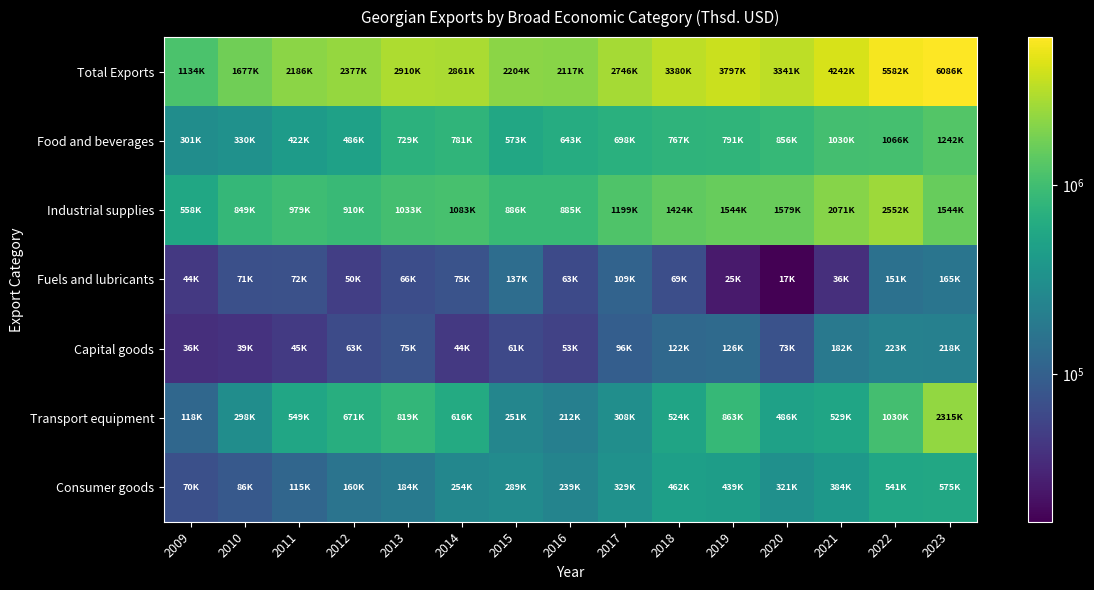

Reading right to left, list all the values displayed in this chart.

Total Exports: 2023=6086416.7	2022=5582444.2	2021=4242457.0	2020=3340697.6	2019=3797041.2	2018=3379656.9	2017=2745667.1	2016=2117136.4	2015=2204182.6	2014=2861045.2	2013=2910314.5	2012=2376635.4	2011=2186421.2	2010=1677306.9	2009=1133630.2
Food and beverages: 2023=1242009.1	2022=1065641.4	2021=1030225.6	2020=856448.1	2019=790934.2	2018=767404.9	2017=698108.1	2016=643278.4	2015=573287.2	2014=781384.6	2013=728555.9	2012=485609.7	2011=422023.2	2010=330180.1	2009=301311.3
Industrial supplies: 2023=1544029.7	2022=2552176.9	2021=2071235.9	2020=1578862.1	2019=1543650.6	2018=1424284.6	2017=1199011.8	2016=884684.2	2015=886244.2	2014=1083087.8	2013=1033187.4	2012=909963.1	2011=978942.9	2010=849264.1	2009=558366.1
Fuels and lubricants: 2023=164835.3	2022=150725.8	2021=36315.3	2020=16531.7	2019=25168.7	2018=68647.1	2017=109485.2	2016=62903.6	2015=136748.3	2014=74802.7	2013=66246.5	2012=50034.7	2011=72363.7	2010=70653.6	2009=44329.2
Capital goods: 2023=217904.0	2022=223144.1	2021=181603.9	2020=73087.3	2019=126141.2	2018=121929.7	2017=95690.4	2016=53060.5	2015=61460.1	2014=44071.7	2013=74745.7	2012=63356.8	2011=44947.9	2010=39108.8	2009=36292.1
Transport equipment: 2023=2314532.6	2022=1029638.5	2021=529452.9	2020=486069.1	2019=863471.9	2018=524479.4	2017=307809.9	2016=211559.5	2015=251315.7	2014=616484.0	2013=818867.6	2012=670619.1	2011=548783.3	2010=297514.2	2009=117910.1
Consumer goods: 2023=575435.5	2022=540608.1	2021=383647.4	2020=320770.2	2019=439336.8	2018=462221.8	2017=328652.7	2016=239420.8	2015=288819.6	2014=253998.5	2013=183757.7	2012=160469.1	2011=114901.3	2010=86212.9	2009=70406.7